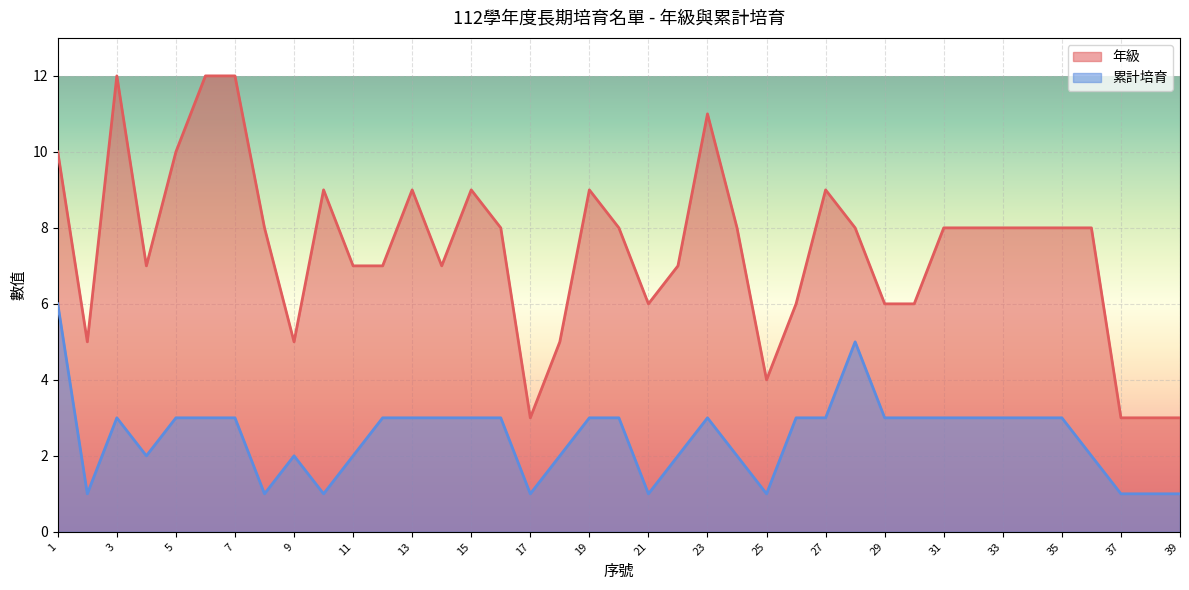

How many lines are shown in the chart?

2